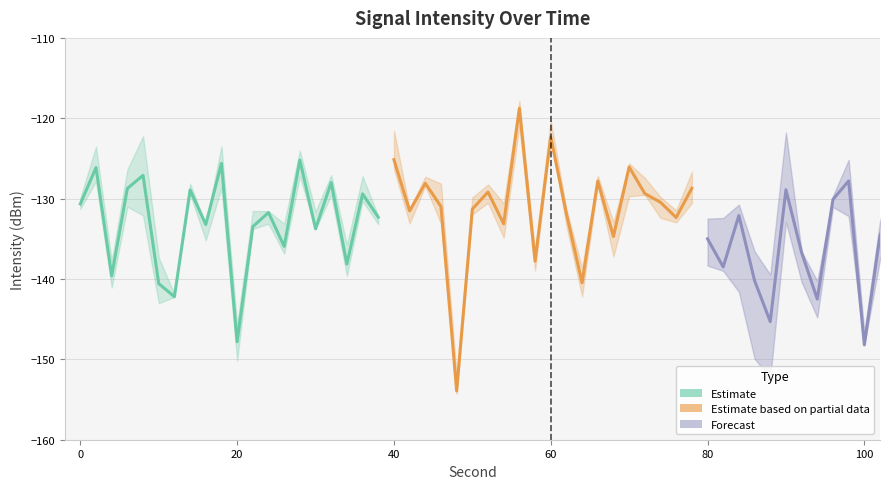

At which category does Estimate reach its first local peak?

2